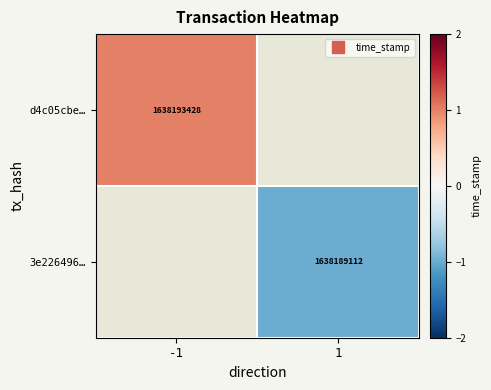

Is the value of d4c05cbe… at 1 greater than the value of 3e226496… at 1?

No